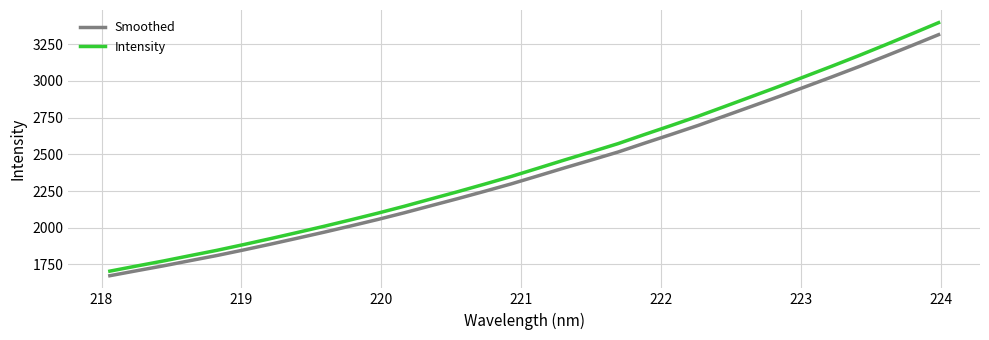

What is the difference between the maximum and minimum values in the Intensity series?

1693.9